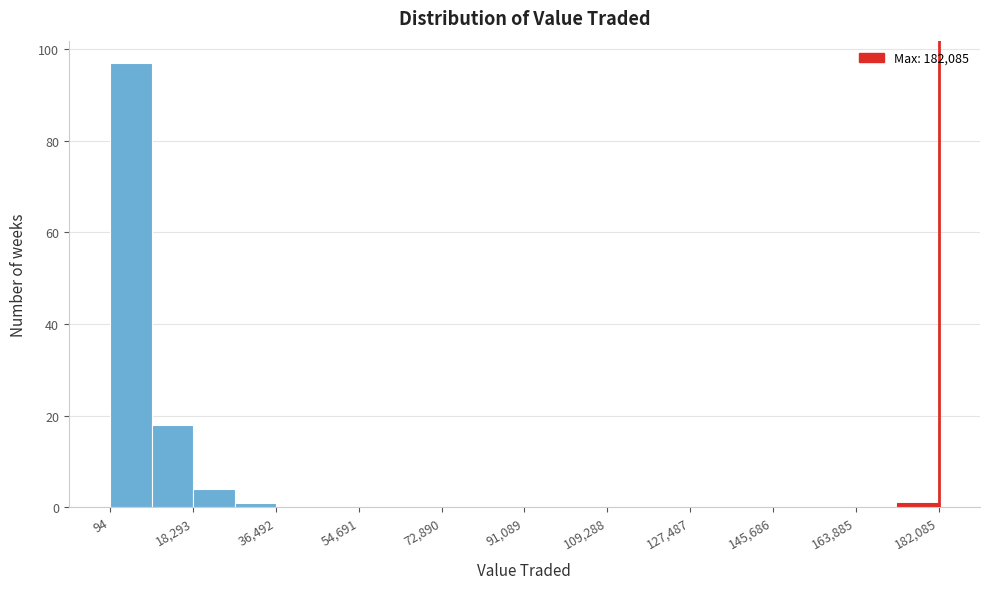

Over which range of the x-axis is the bar tallest?

0 to 10000